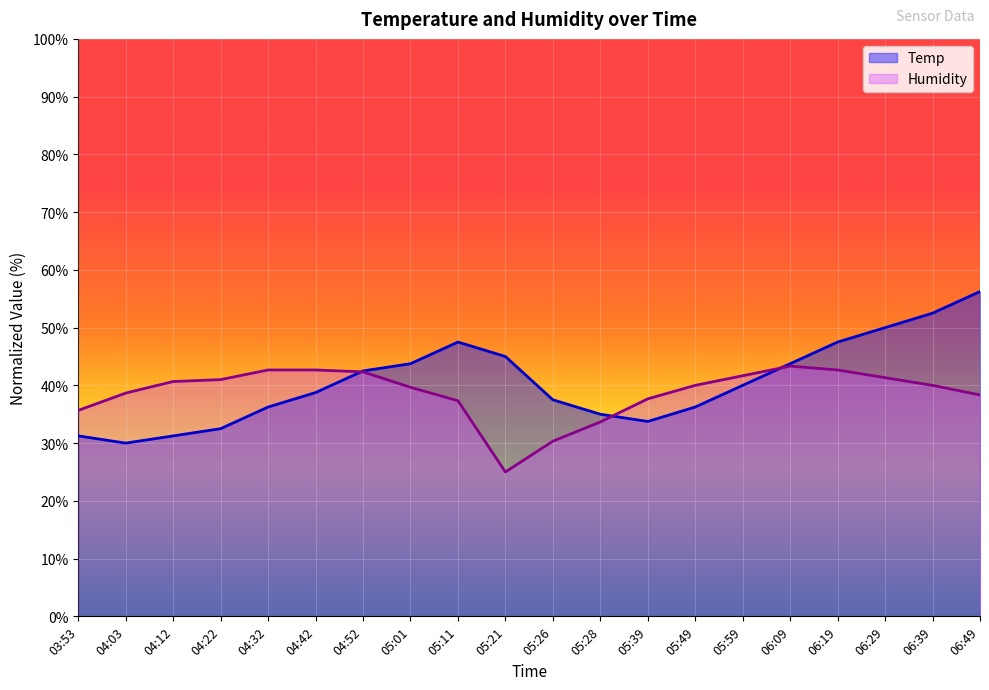

What is the sum of the Humidity values at 04:03 and 04:32?

81.3